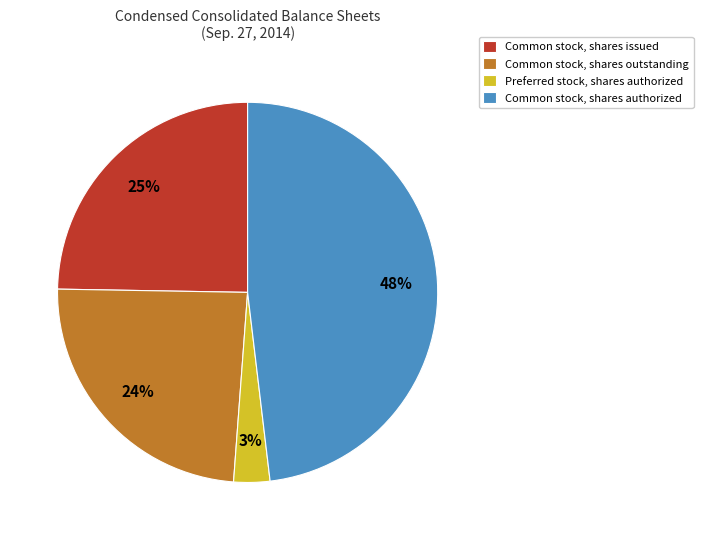

Is Common stock, shares authorized the majority of the pie?

No